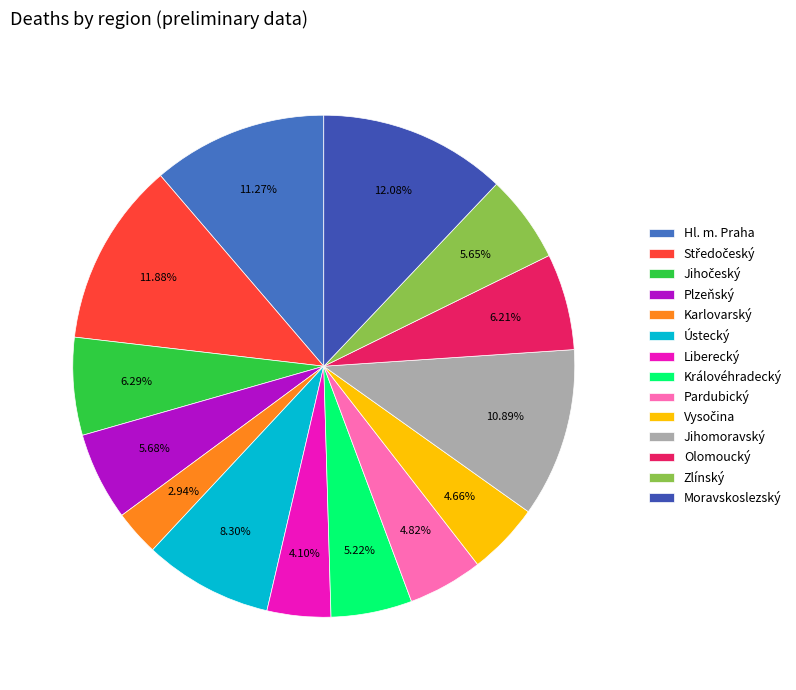

How many slices are in this pie chart?

14